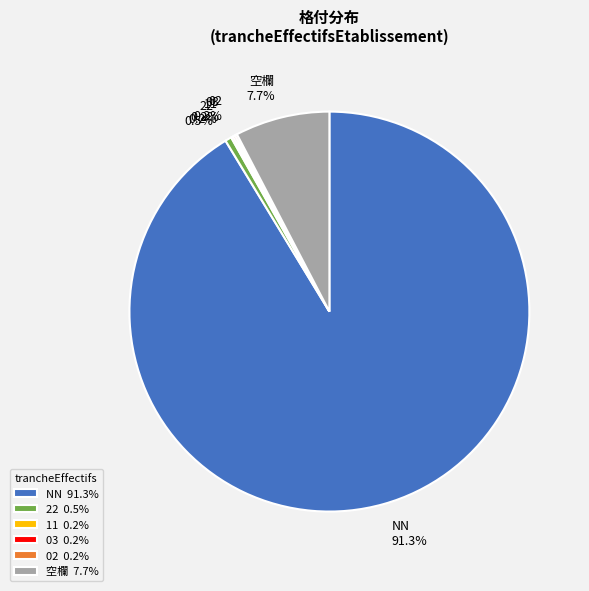

What is the majority slice?

NN